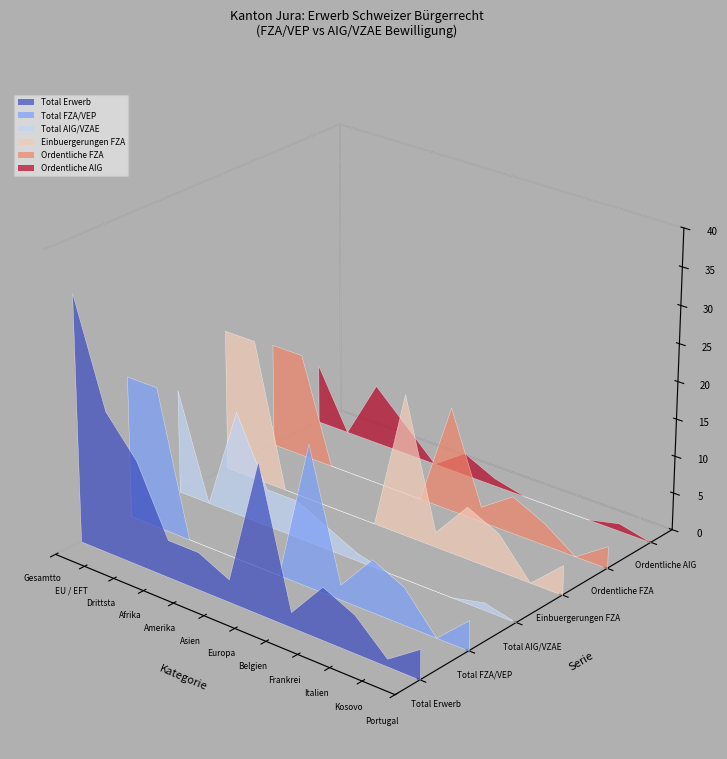

Reading left to right, what are all the values shown in this chart?

Total Erwerb: 33	19	14	5	5	3	20	2	7	5	1	4
Total FZA/VEP: 19	19	0	0	0	0	19	2	7	5	0	4
Total AIG/VZAE: 14	0	14	5	5	3	1	0	0	0	1	0
Einbuergerungen FZA: 19	19	0	0	0	0	19	2	7	5	0	4
Ordentliche FZA: 14	14	0	0	0	0	14	2	5	3	0	3
Ordentliche AIG: 8	0	8	4	0	3	1	0	0	0	1	0